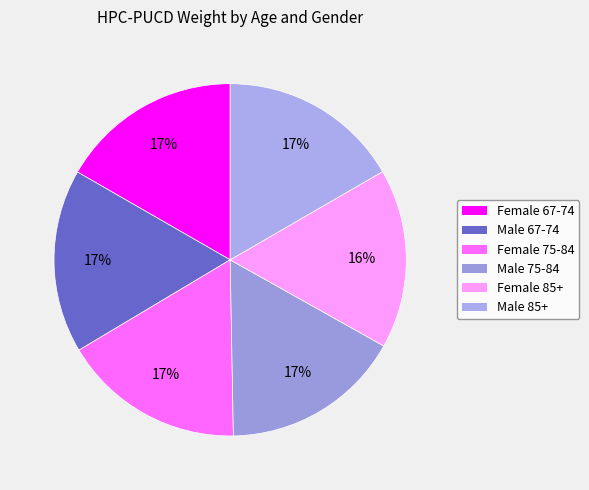

To the nearest percent, what is the average slice percentage?

17%